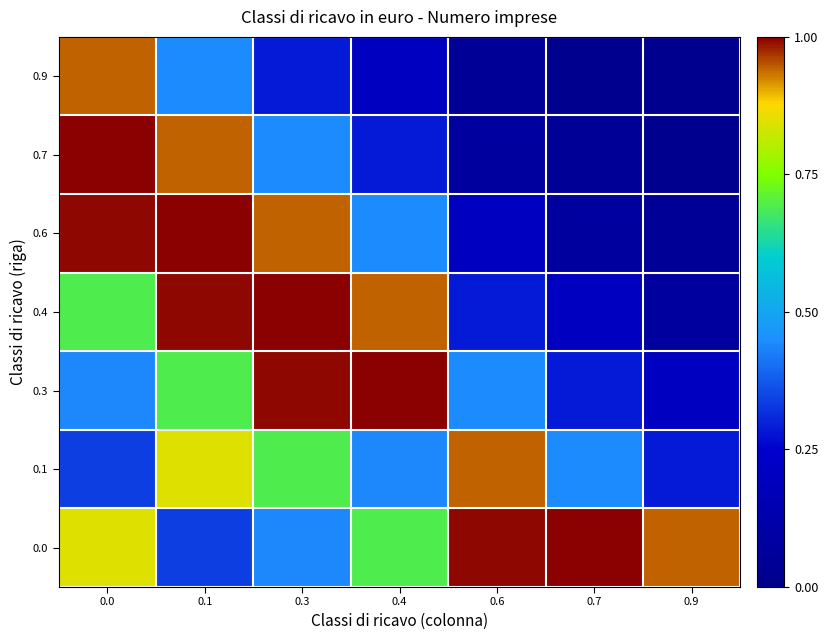

At how many categories does at least one series exceed 0?

7